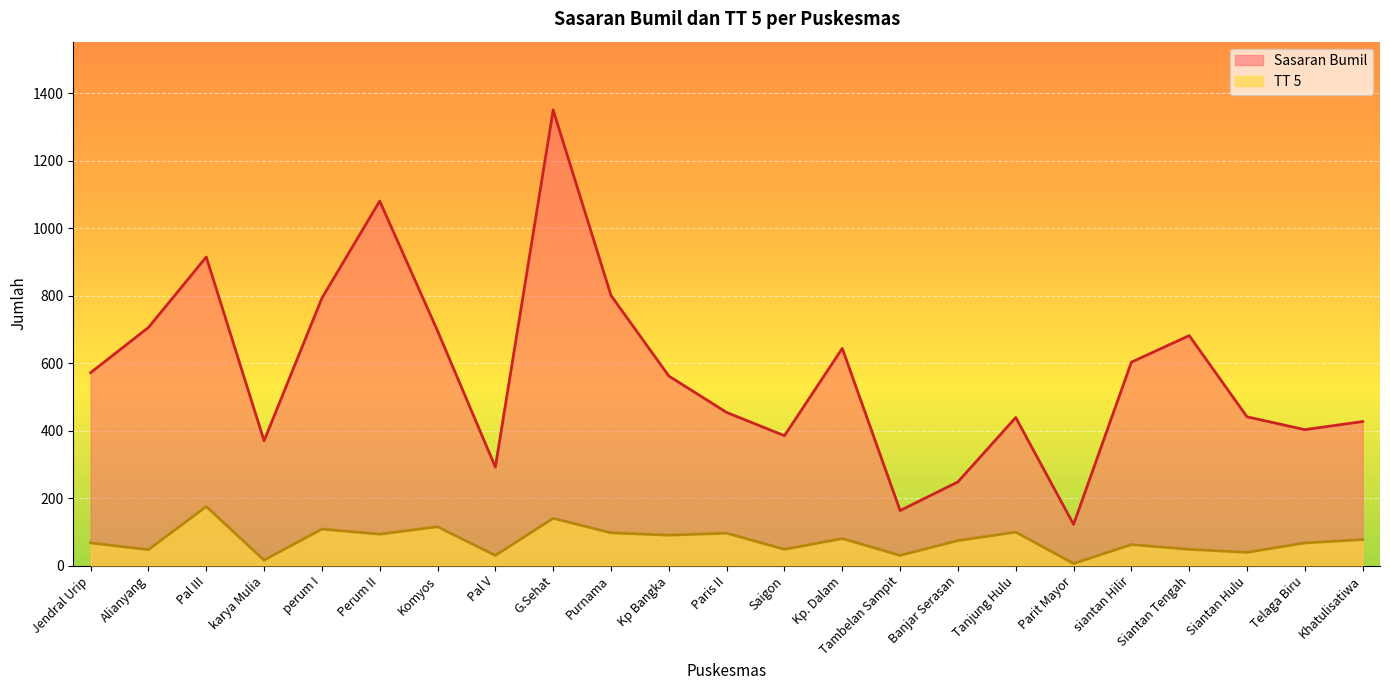

What is the total value across all series at Khatulisatiwa?

504